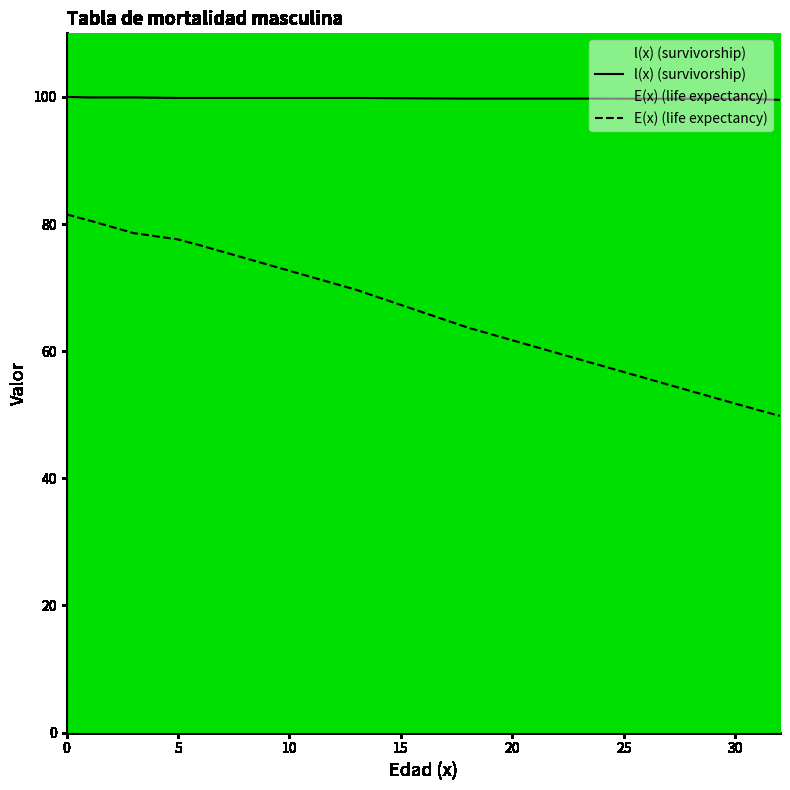

True or false: l(x) has a value of 99.8 at 9.

True